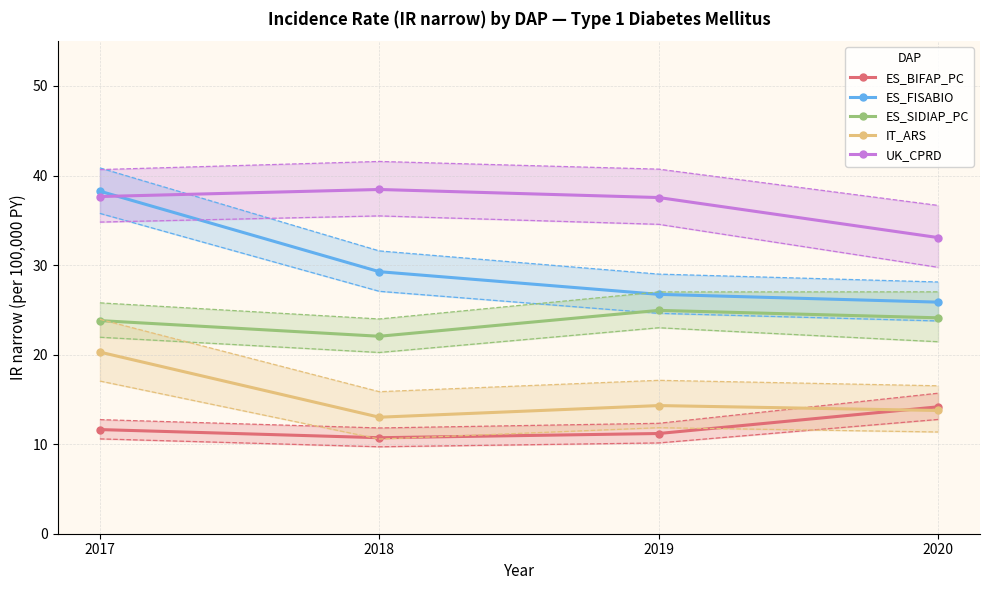

Rank the categories by ES_FISABIO value from highest to lowest.

2017, 2018, 2019, 2020